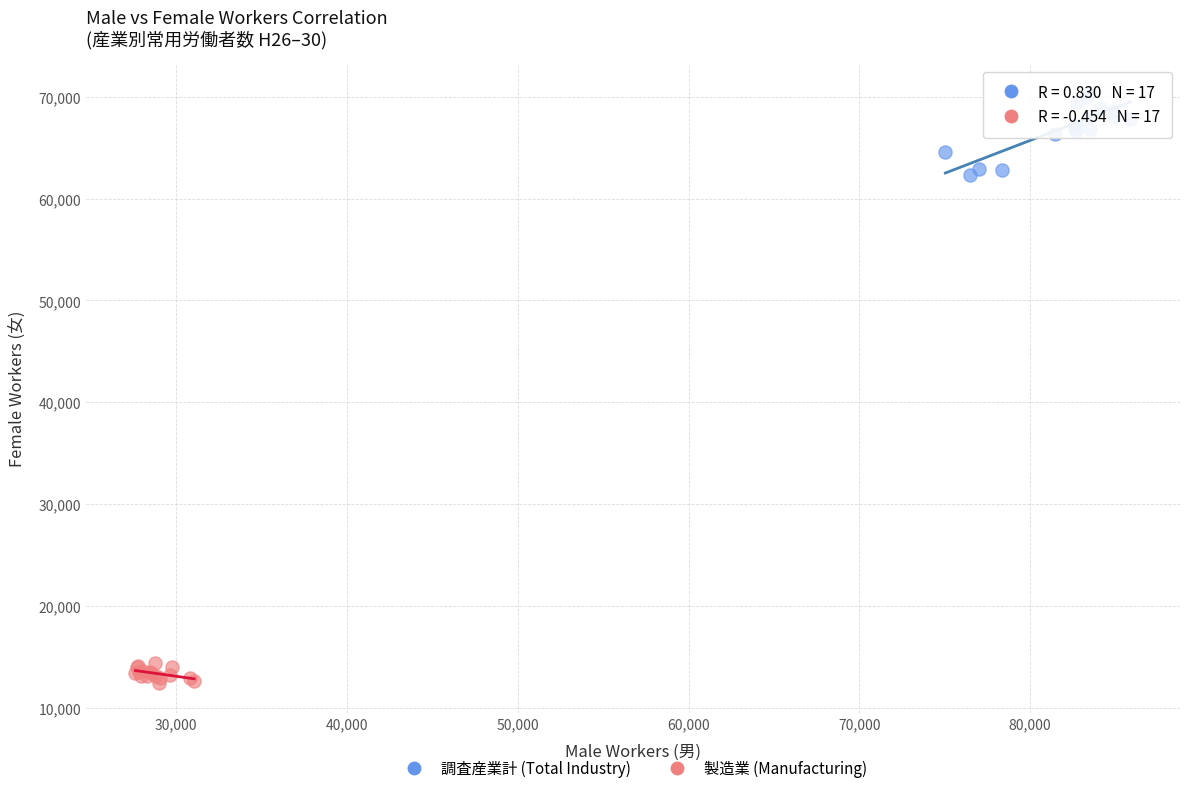

Which series has the largest Y range (max minus min)?

調査産業計 (Total Industry)